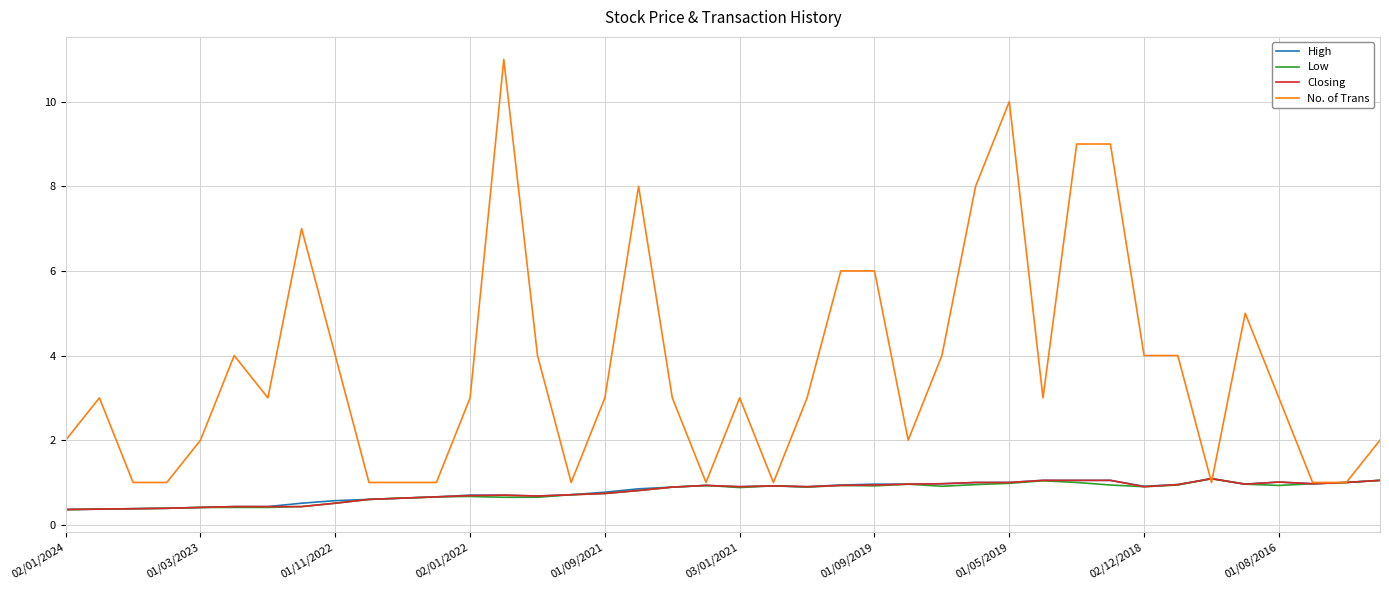

What is the lowest value of the High series?

0.4